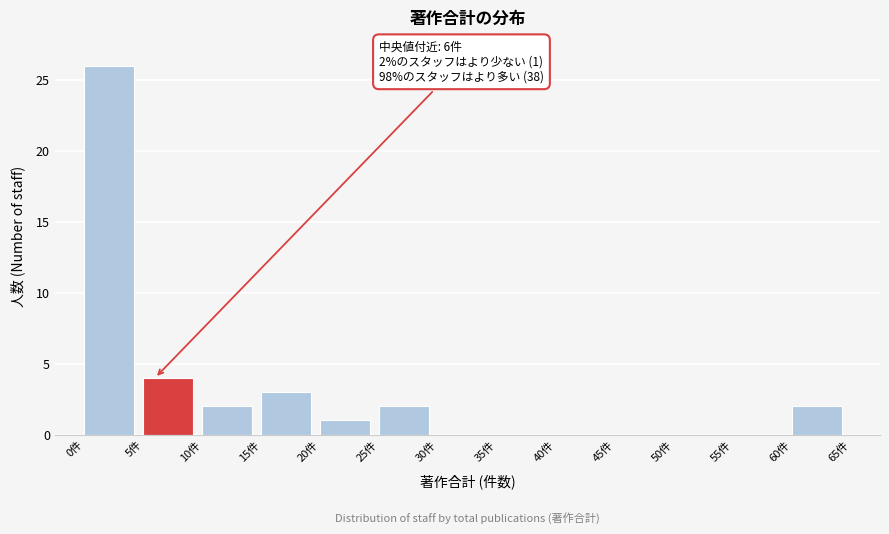

Which range on the x-axis has the tallest bar?

0 to 5